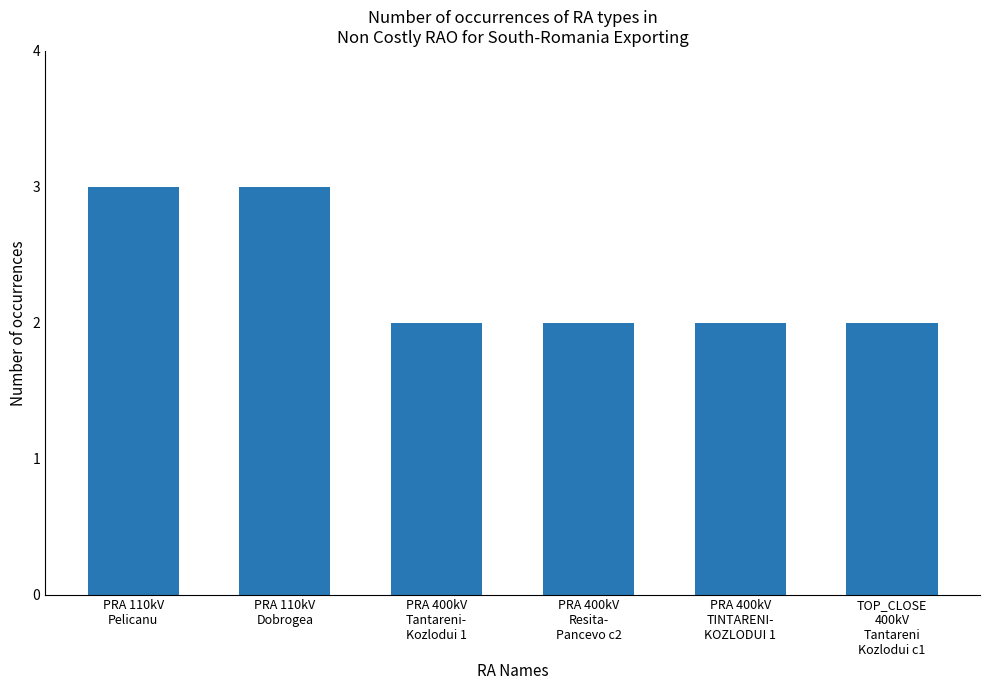

How many series are shown in this chart?

1